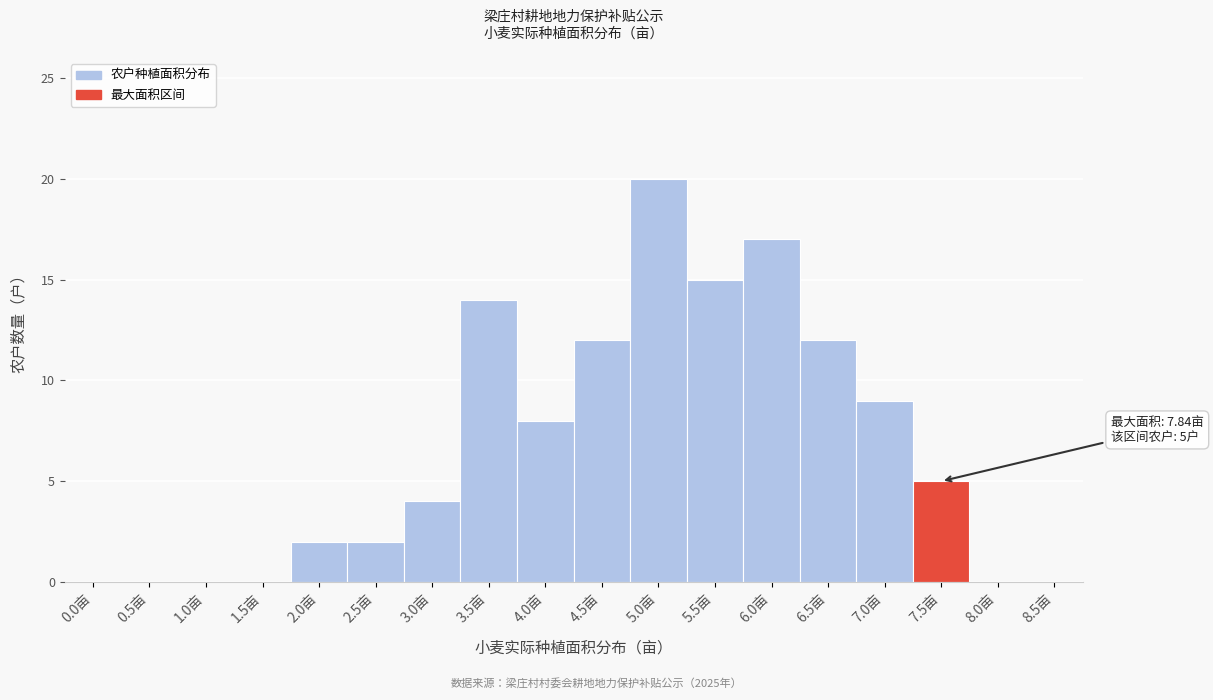

Reading left to right, what are all the values shown in this chart?

0.0亩=0	0.5亩=0	1.0亩=0	1.5亩=0	2.0亩=2	2.5亩=2	3.0亩=4	3.5亩=14	4.0亩=8	4.5亩=12	5.0亩=20	5.5亩=15	6.0亩=17	6.5亩=12	7.0亩=9	7.5亩=5	8.0亩=0	8.5亩=0